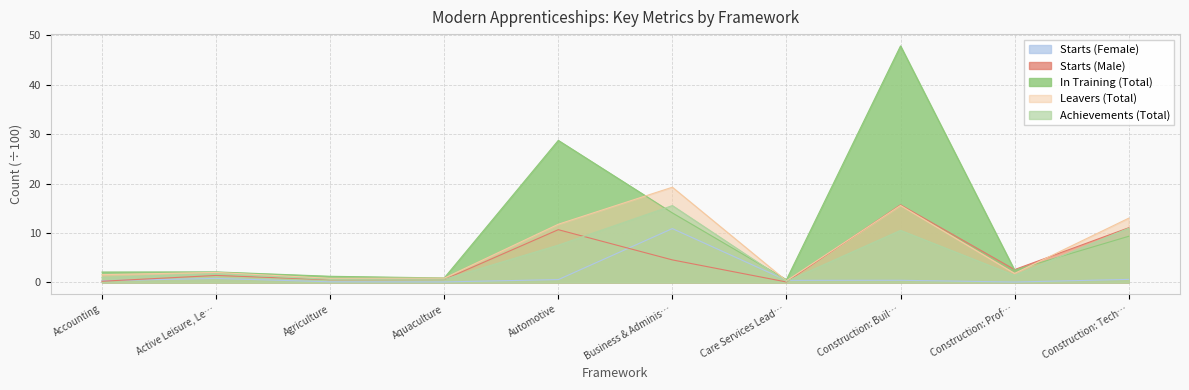

At which category is the sum across all series the highest?

Construction: Buil…